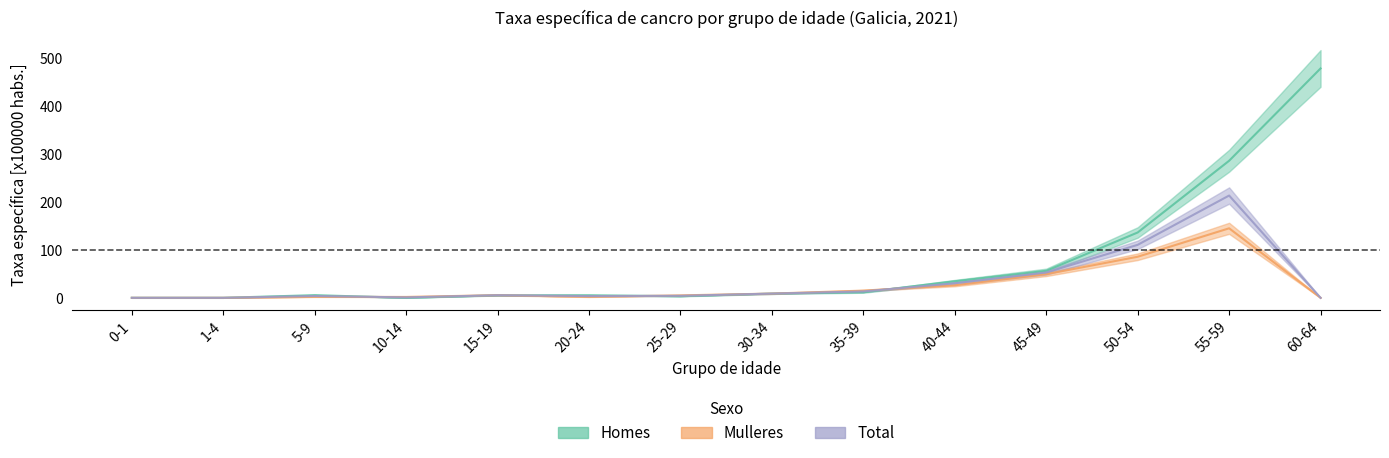

Is the value of Mulleres at 35-39 greater than the value of Total at 1-4?

Yes